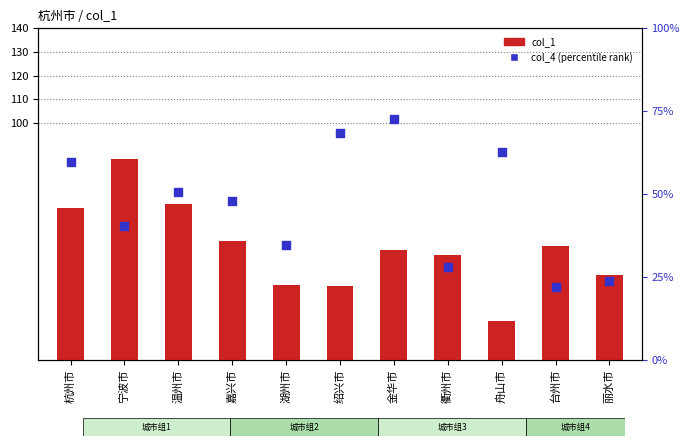

Which series contains the highest Y value?

col_1